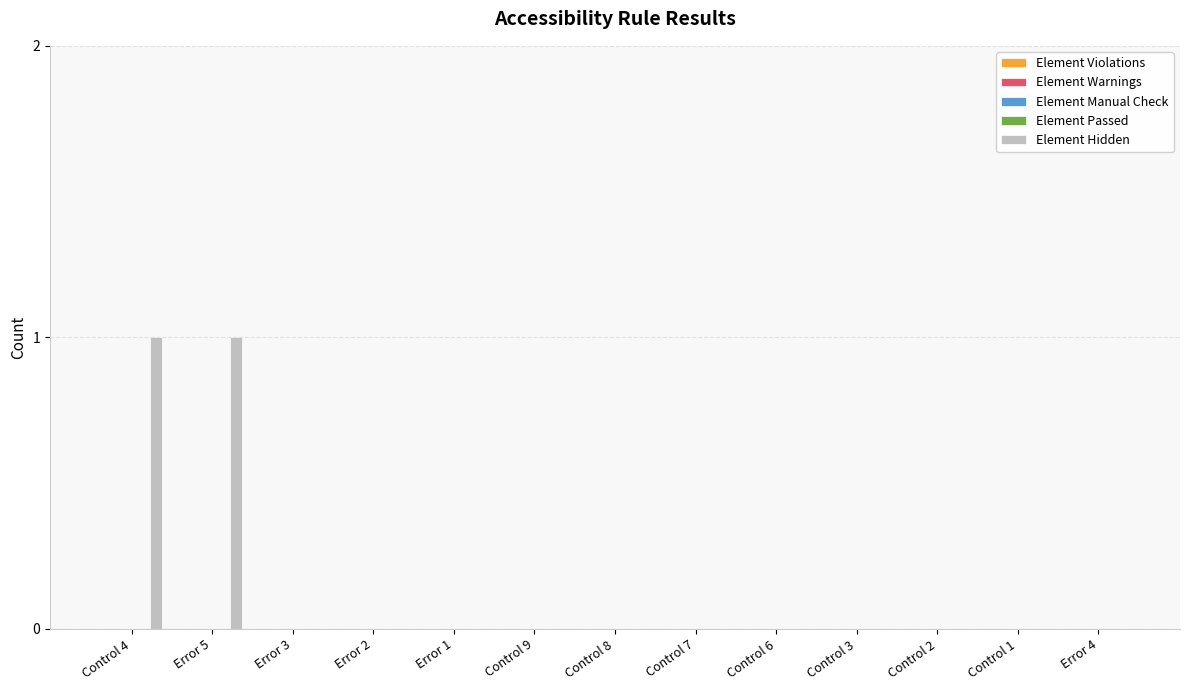

What is the greatest value displayed?

1